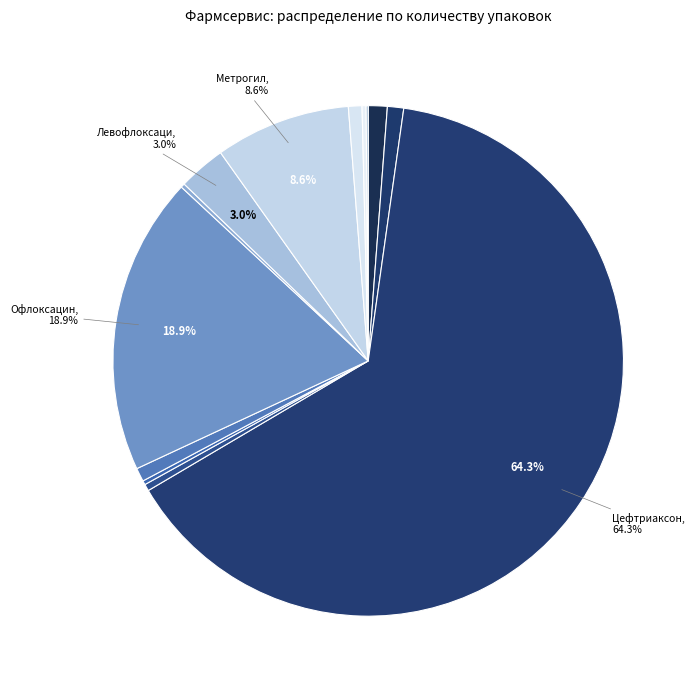

Rank the categories by value from highest to lowest.

Цефтриаксон, Офлоксацин, Метрогил, Левофлоксацин, Цефурус, Цефосин, Канамицин, Флуконазол, Азитромицин, Амоксициллин, Ципрофлоксацин, Метронидазол, Полиоксидоний